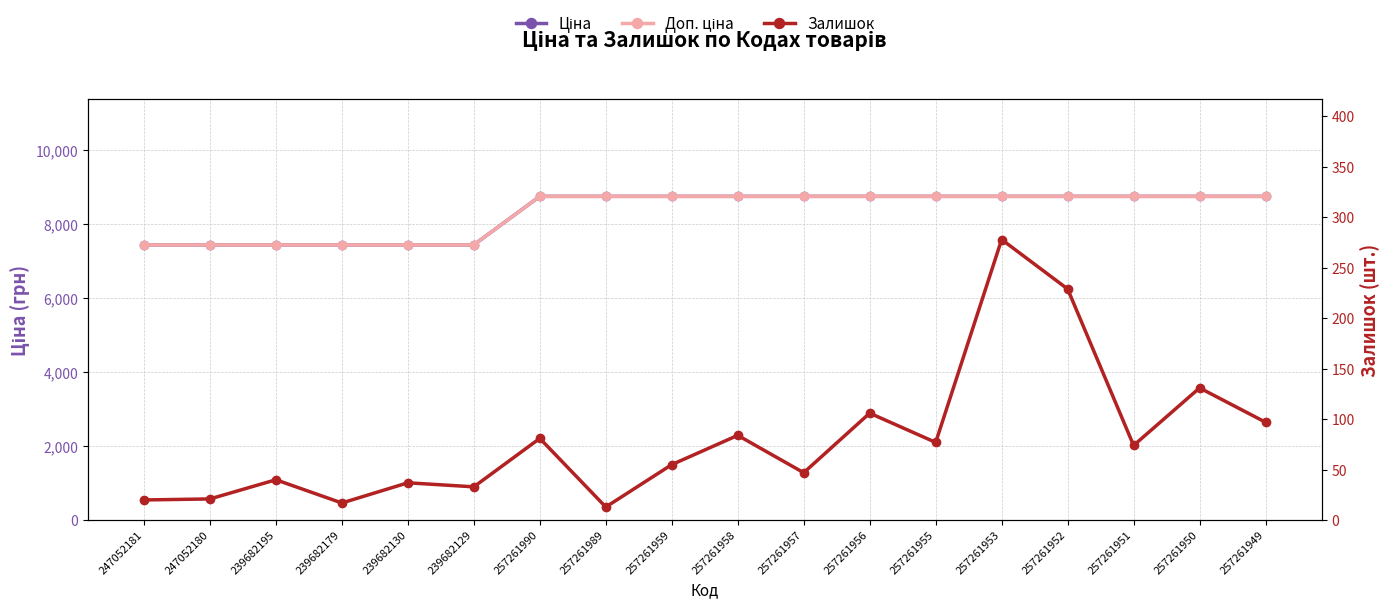

Rank the series by their maximum value, from lowest to highest.

Залишок, Ціна, Доп. ціна